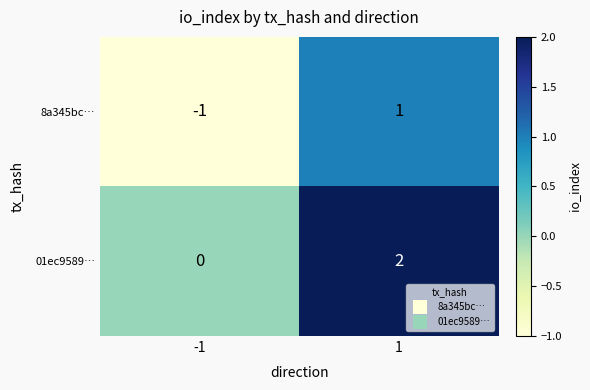

How many categories are shown in the chart?

2